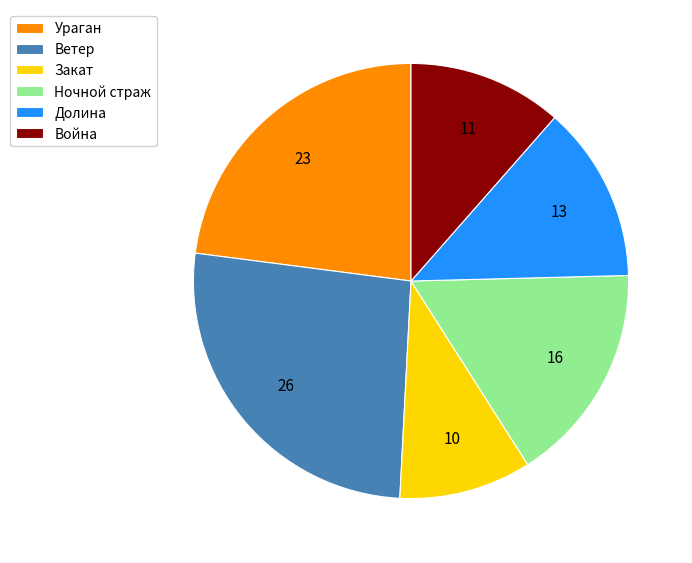

Count the number of slices in the pie.

6